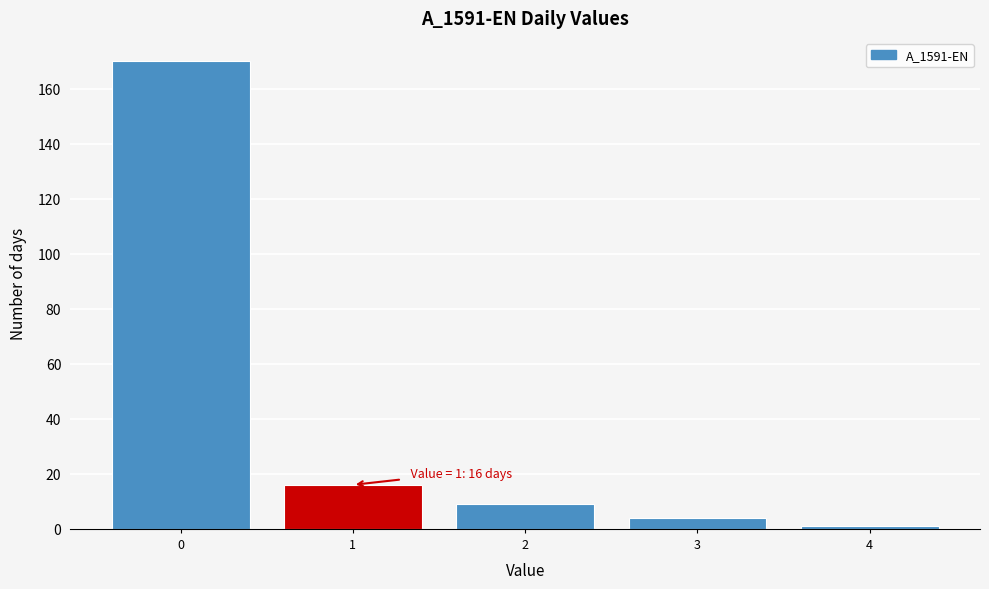

Reading right to left, transcribe all the data shown in this chart.

1	4	9	16	170